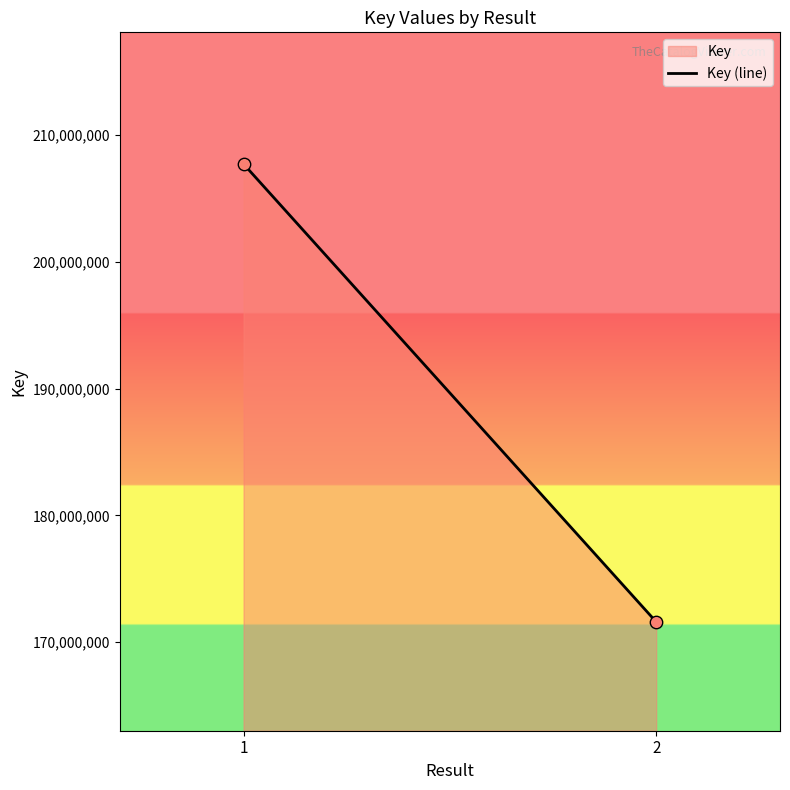

What is the average Y value?

189653626